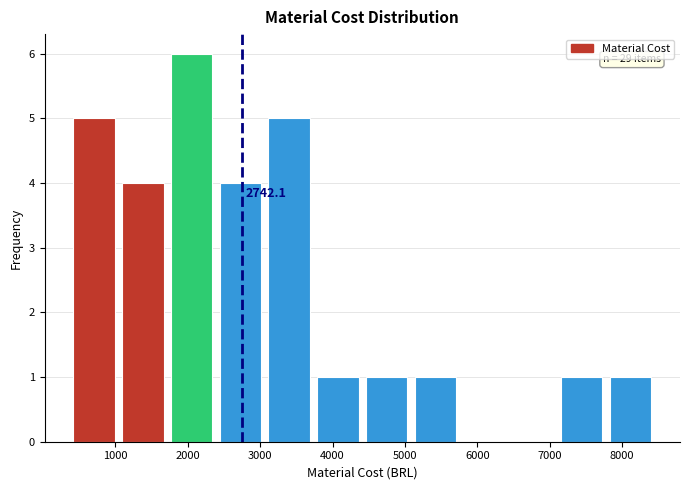

Which range on the x-axis has the tallest bar?

1800 to 2400